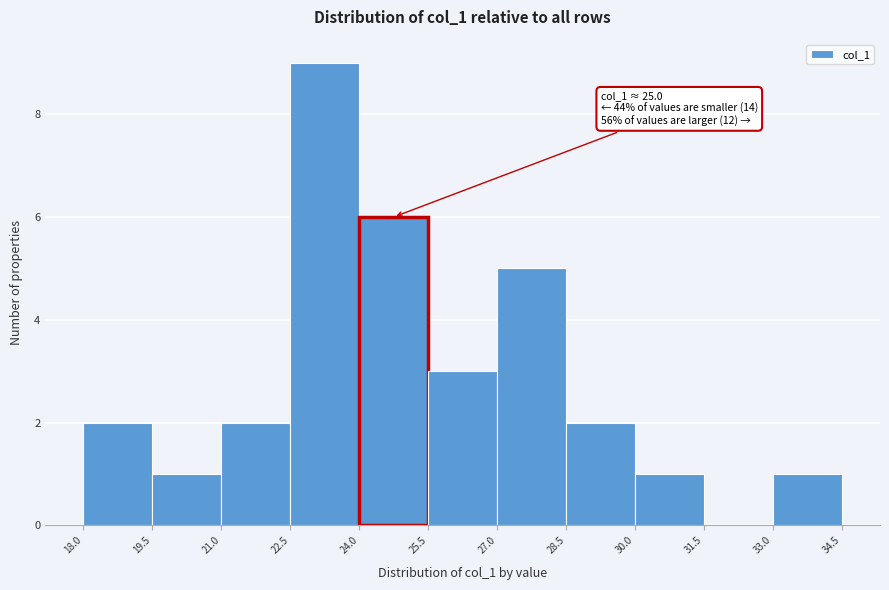

Over which range of the x-axis is the bar tallest?

22.5 to 24.0